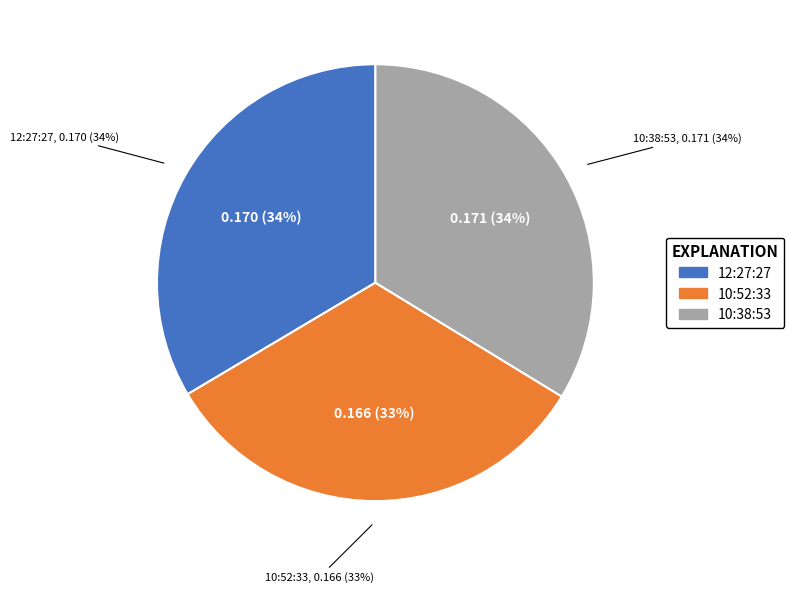

How many slices are in this pie chart?

3